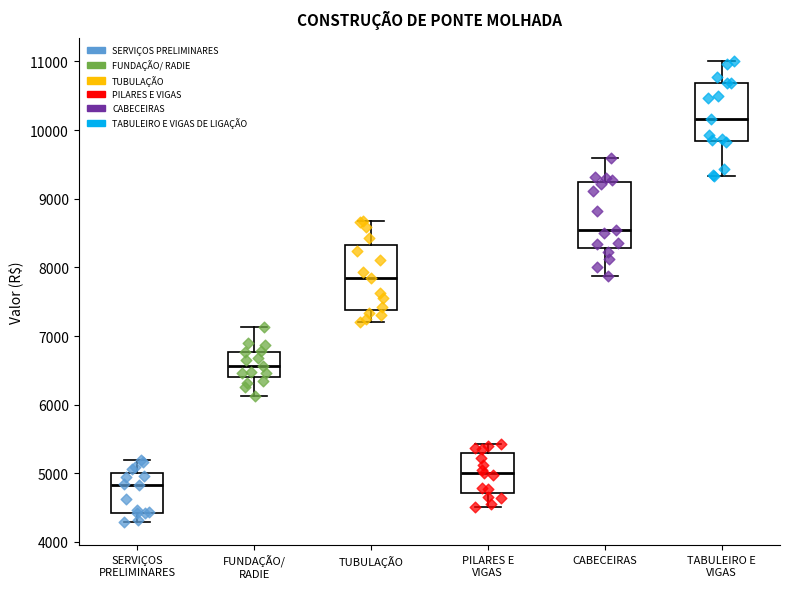

Which box's median line is the highest?

TABULEIRO E VIGAS